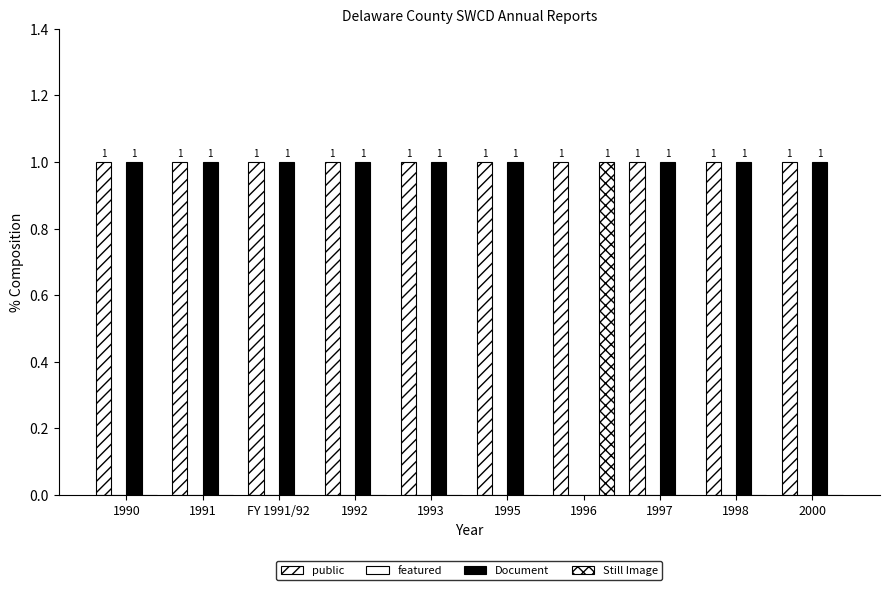

How many positive values does the Document series have?

9